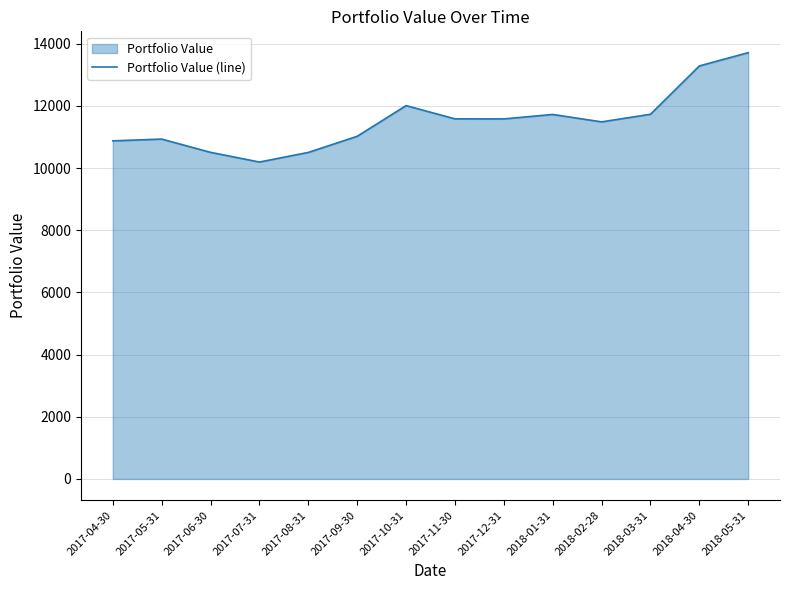

What is the sum of all values?

161129.2